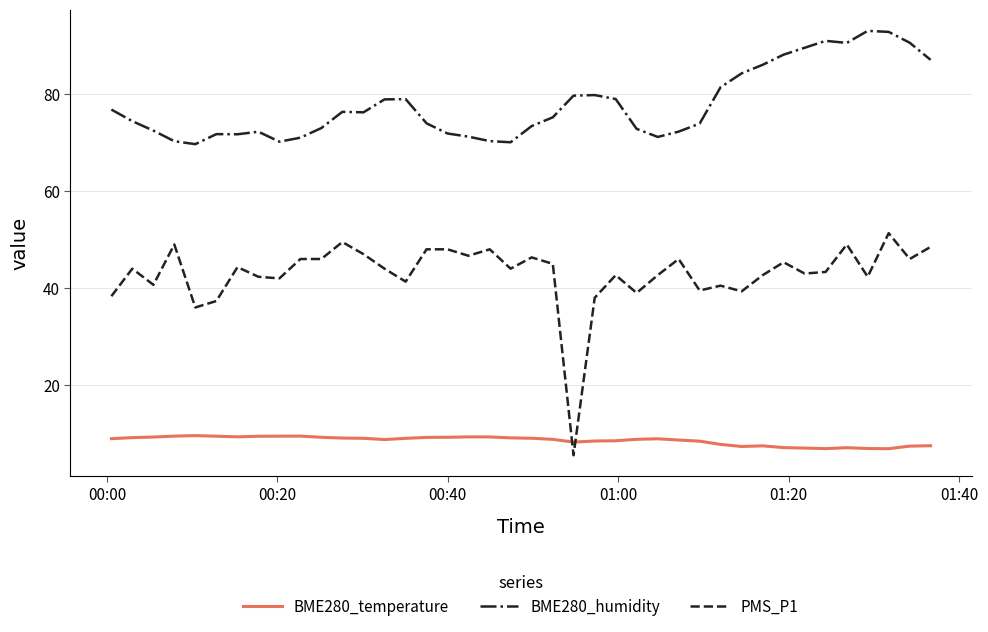

Which series has the widest spread of values?

PMS_P1